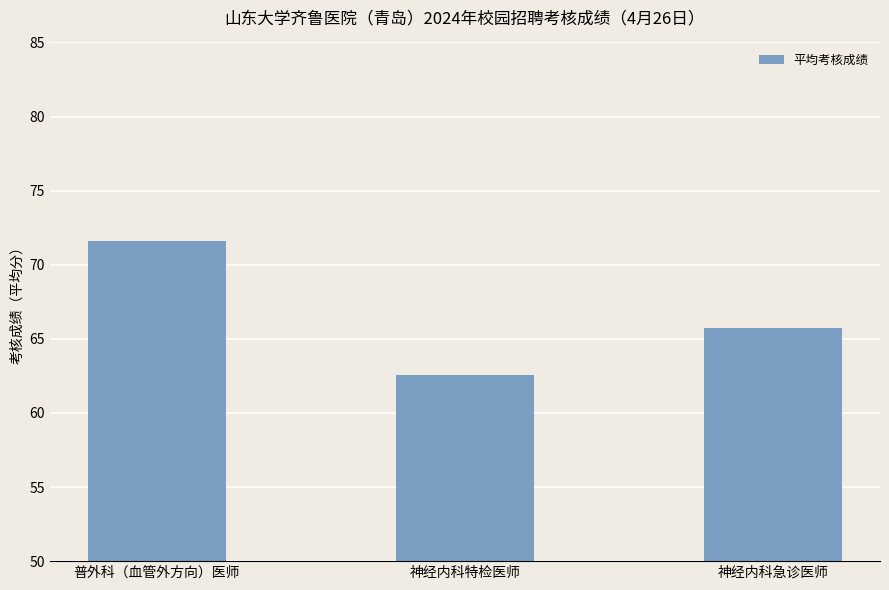

What is the change in value from 神经内科特检医师 to 神经内科急诊医师?

+3.2